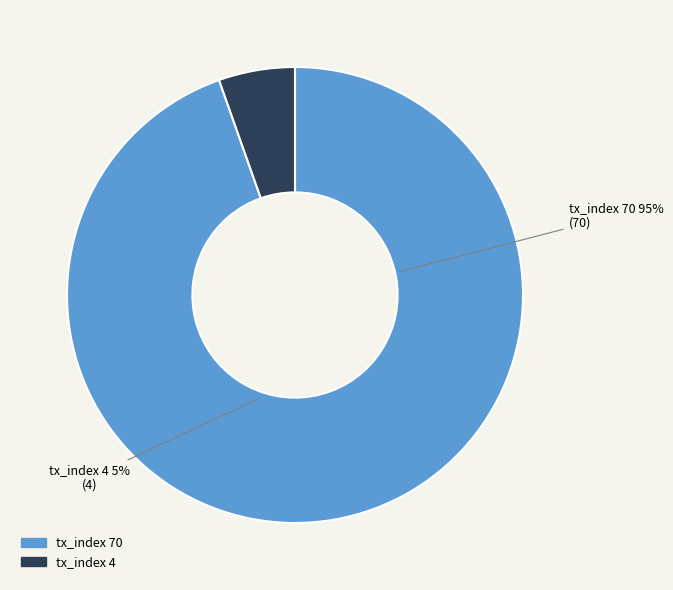

How many slices are in this pie chart?

2